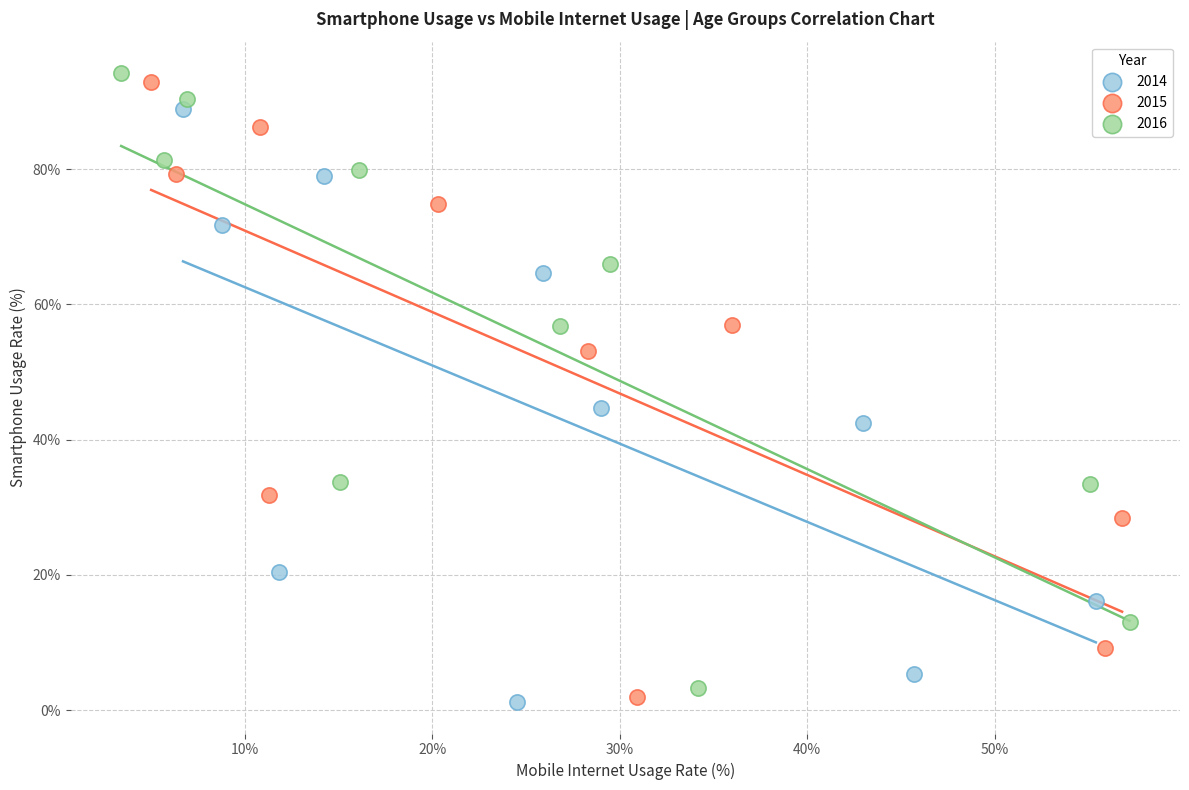

Which series has the widest spread of Y values?

2015